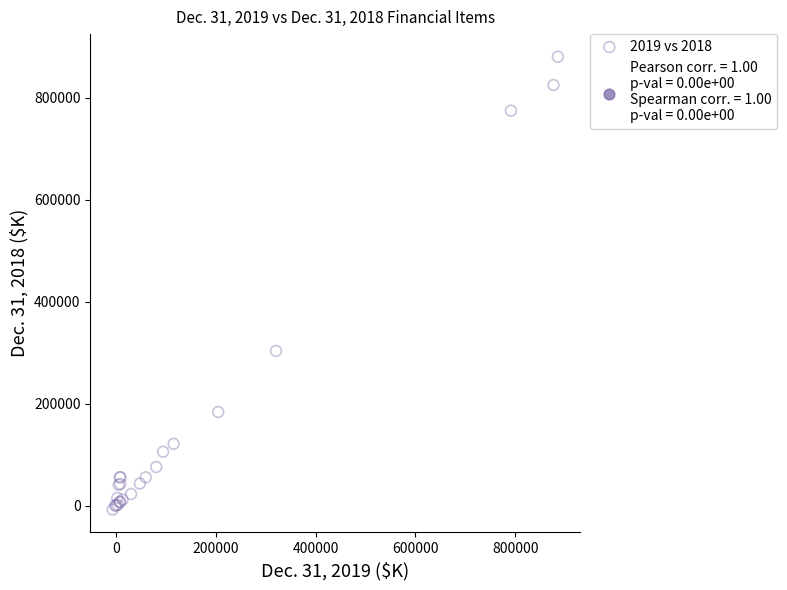

What Y value in the scatter plot is closest to 436342?

303441